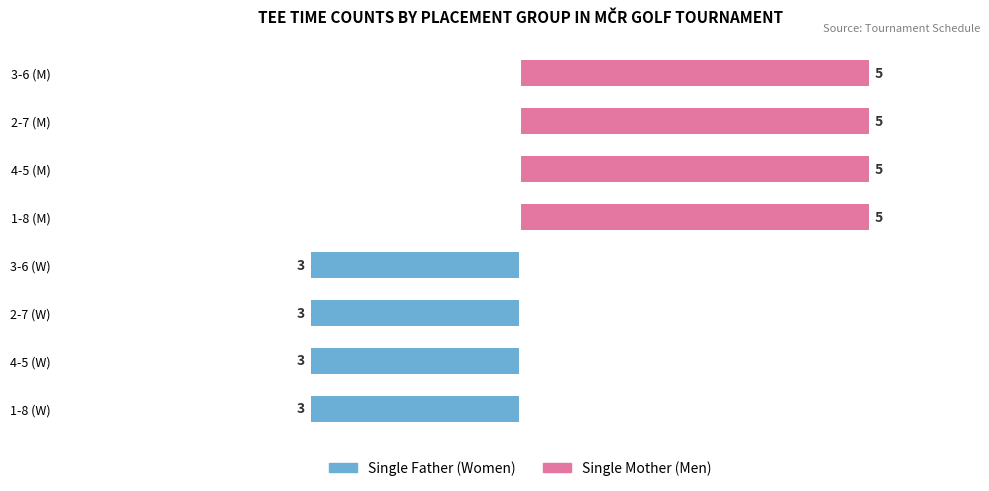

What are all the series names shown in the legend?

Single Father, Single Mother